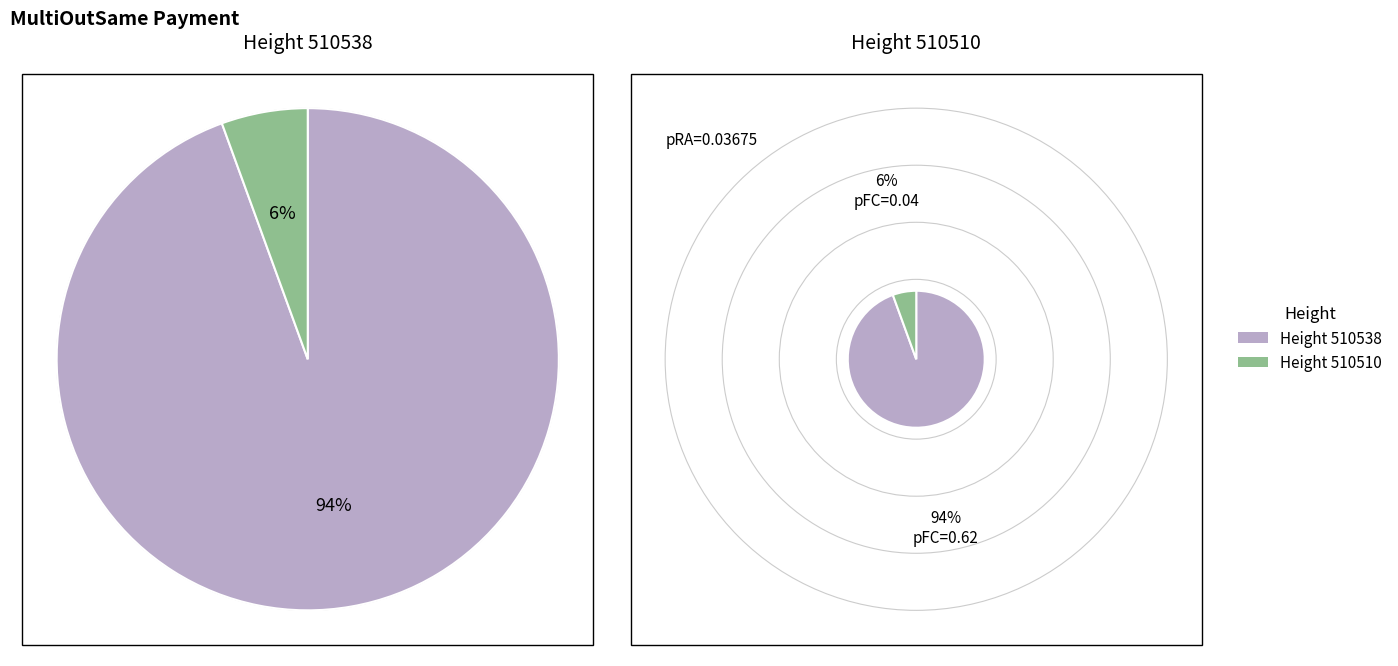

To the nearest percent, what is the difference between the largest and smallest slice percentages?

89%